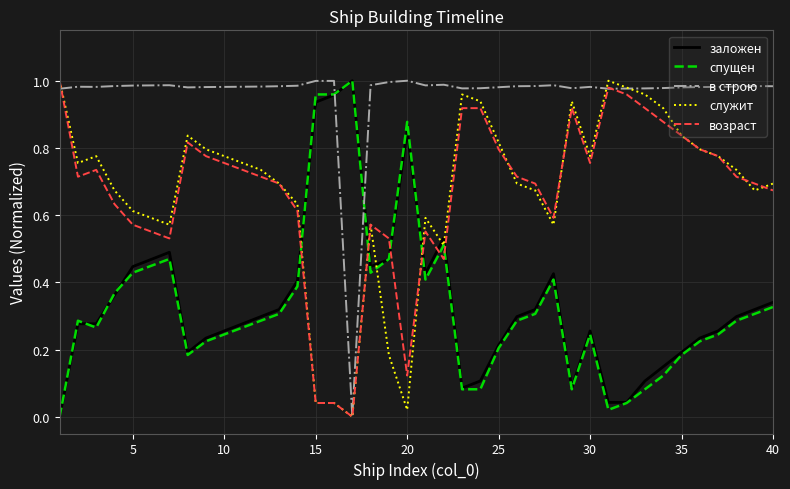

Which series has the largest total across all categories?

в строю